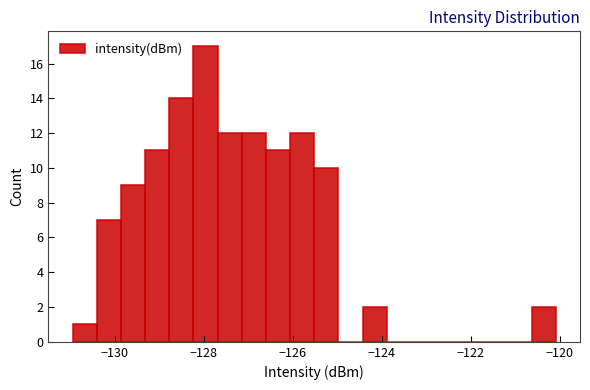

Read against the x-axis, roughly where is the centre of the tallest bar?

-128.0